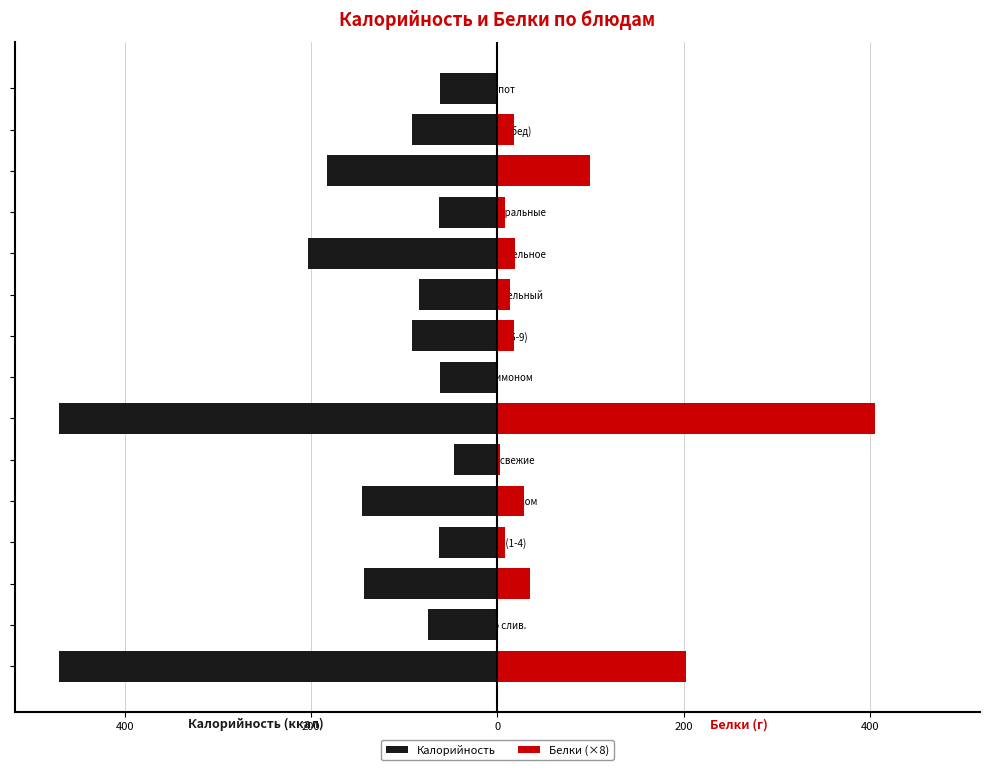

How many data points in Калорийность are less than -91?

8